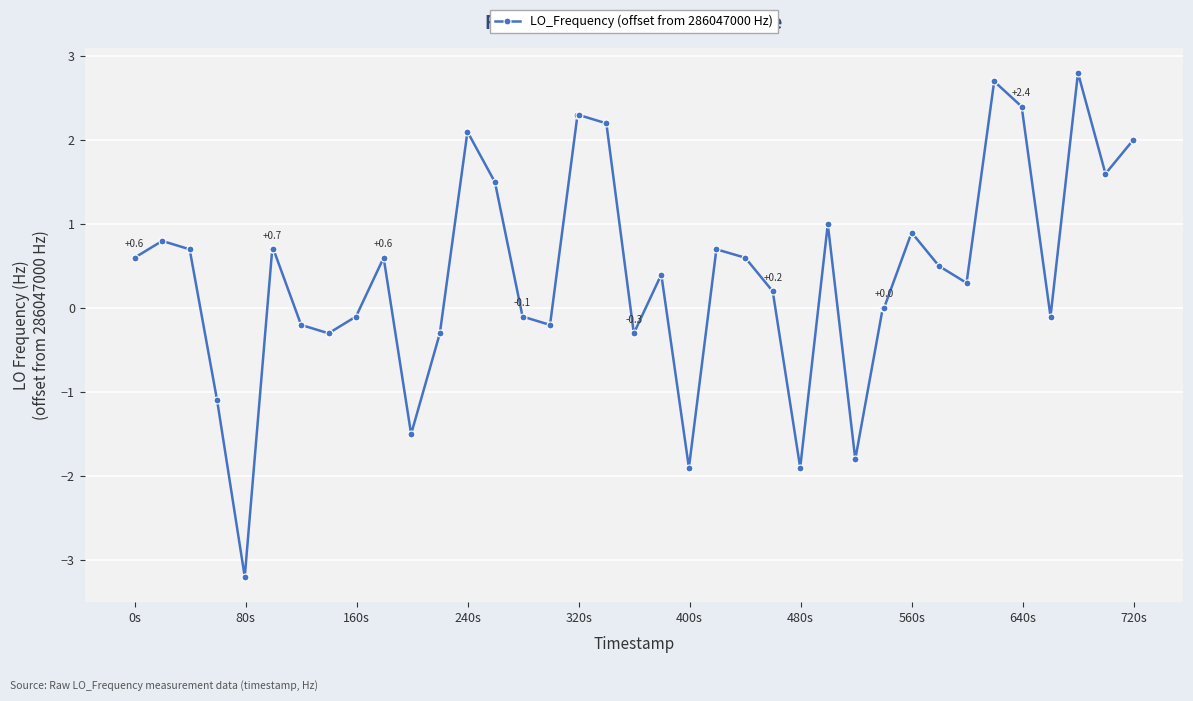

True or false: there are more than 2 points higher than both neighbors.

True